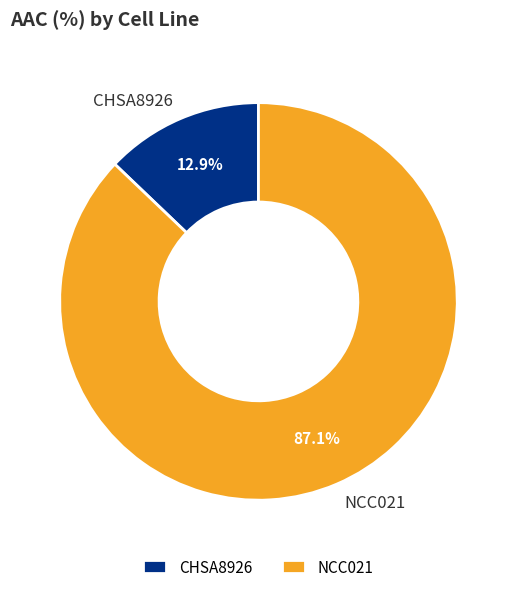

Which has a higher value, CHSA8926 or NCC021?

NCC021